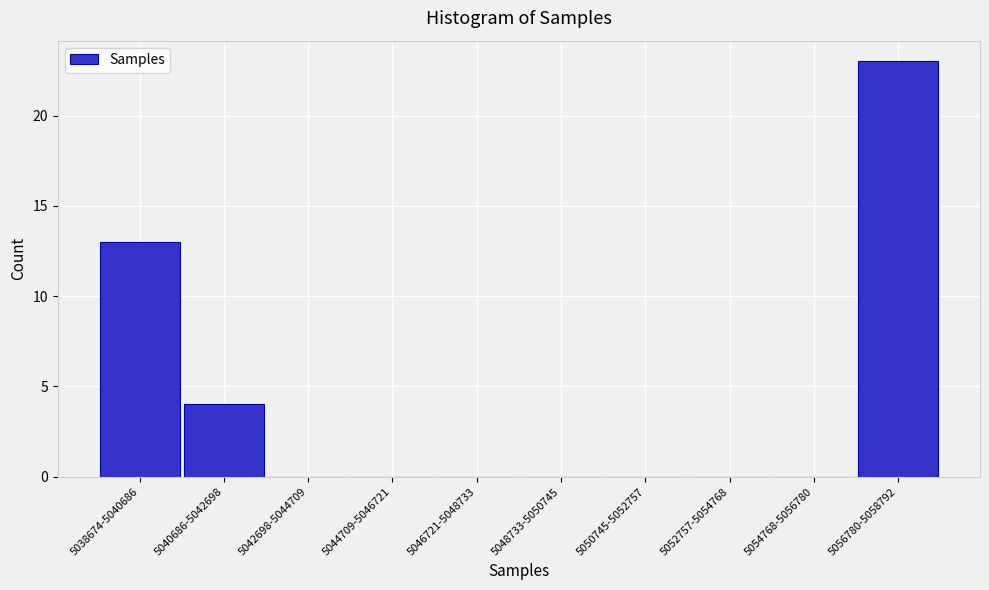

Reading left to right, what are all the values shown in this chart?

5038674-5040686=13	5040686-5042698=4	5042698-5044709=0	5044709-5046721=0	5046721-5048733=0	5048733-5050745=0	5050745-5052757=0	5052757-5054768=0	5054768-5056780=0	5056780-5058792=23